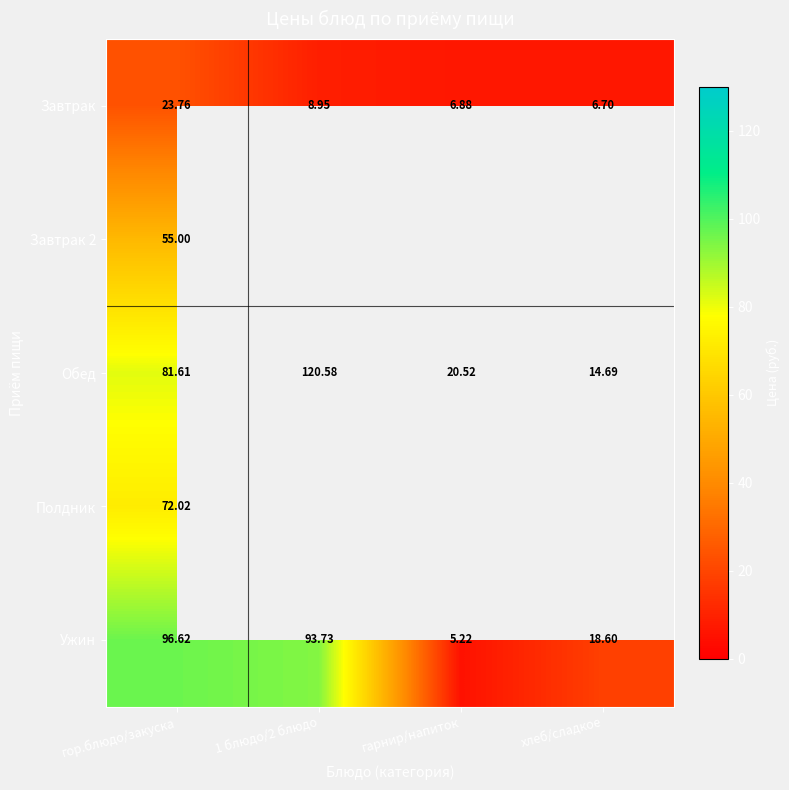

What is the average value of the Ужин series?

53.5